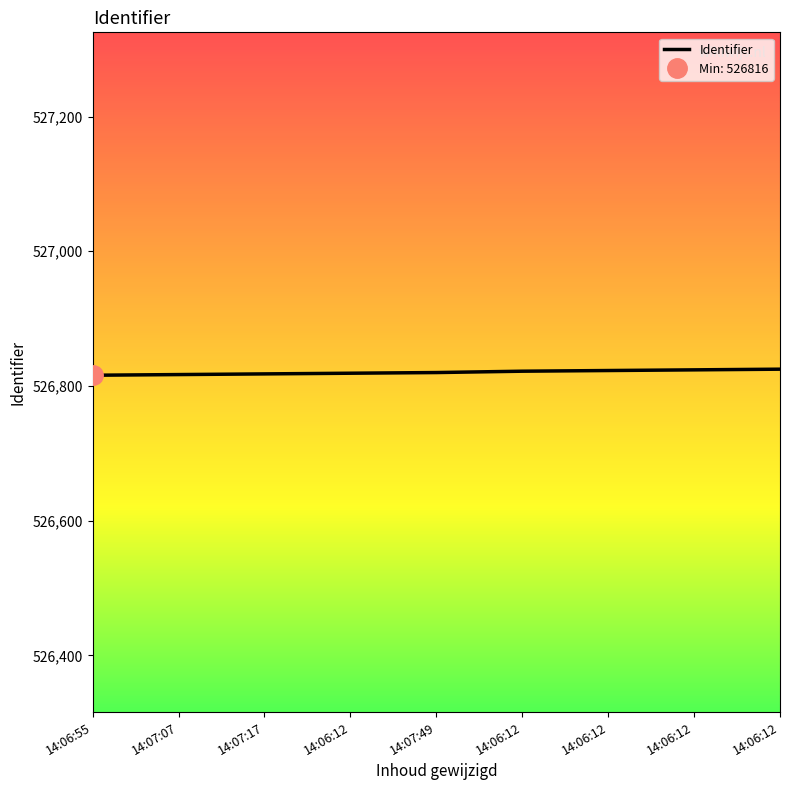

True or false: there are more than 2 points higher than both neighbors.

False